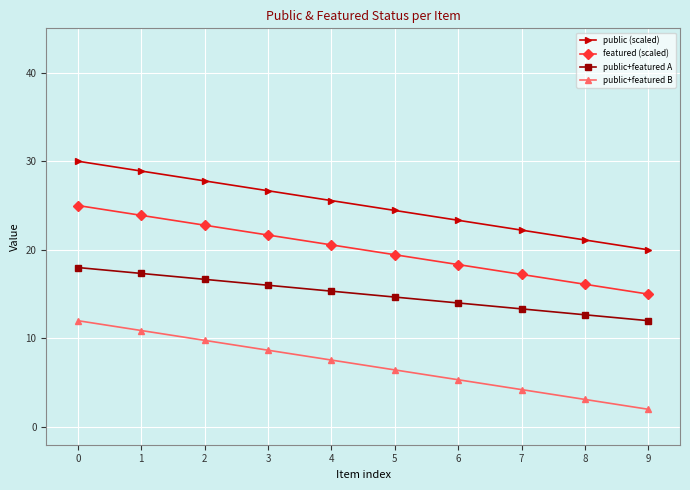

List the series in order of their peak value, highest first.

public (scaled), featured (scaled), public+featured A, public+featured B